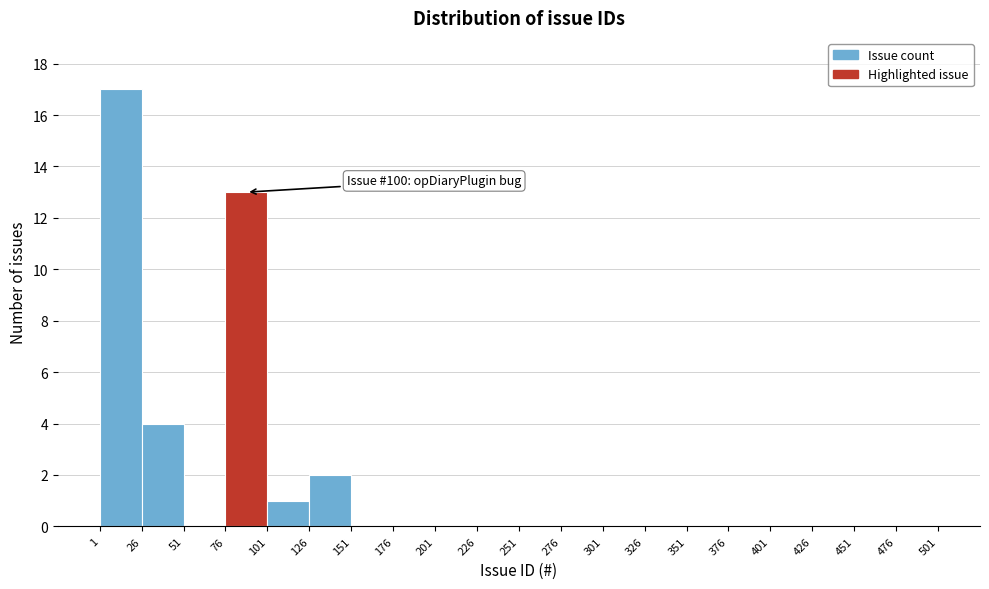

Over which range of the x-axis is the bar tallest?

1 to 26